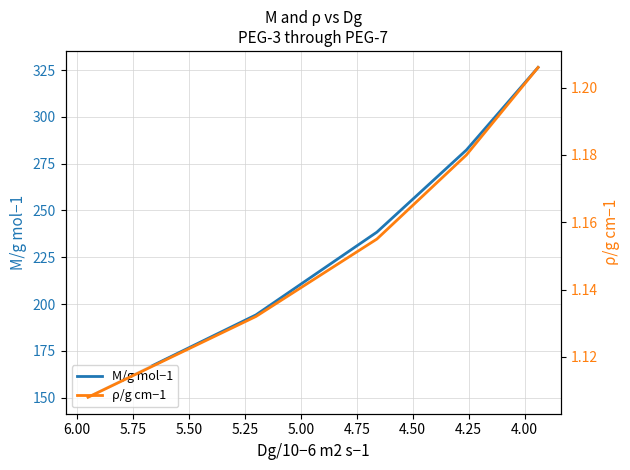

How many distinct data groups are displayed?

2